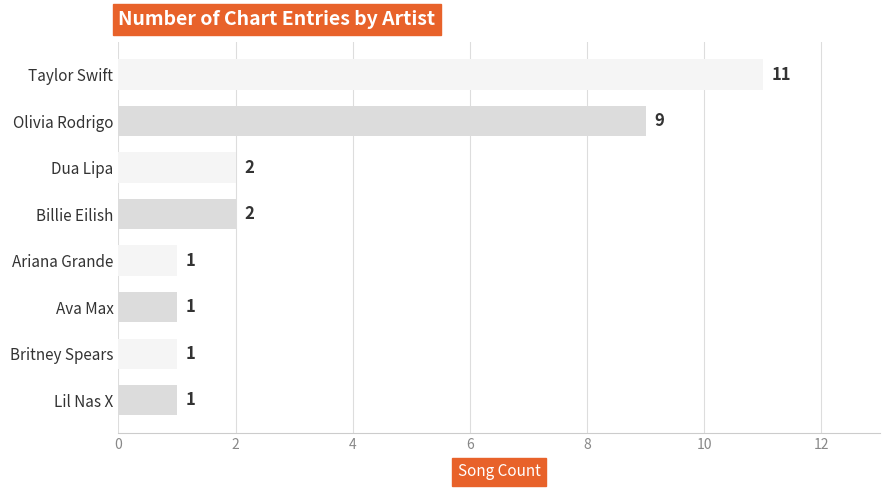

What is the label of the 5th bar from the top?

Ariana Grande